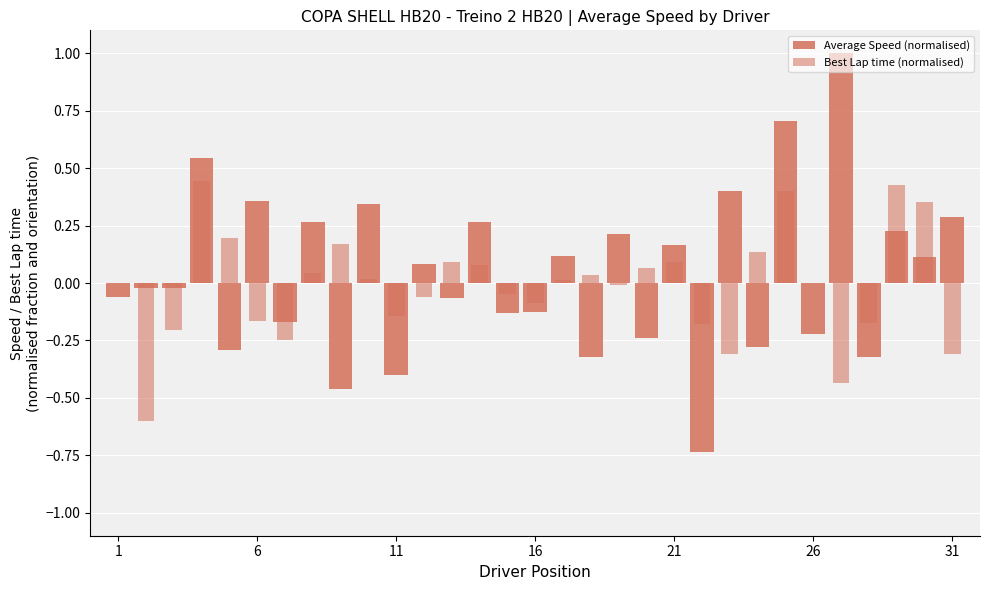

Is it true that Best Lap time (normalised) equals 0.5 at 29?

False